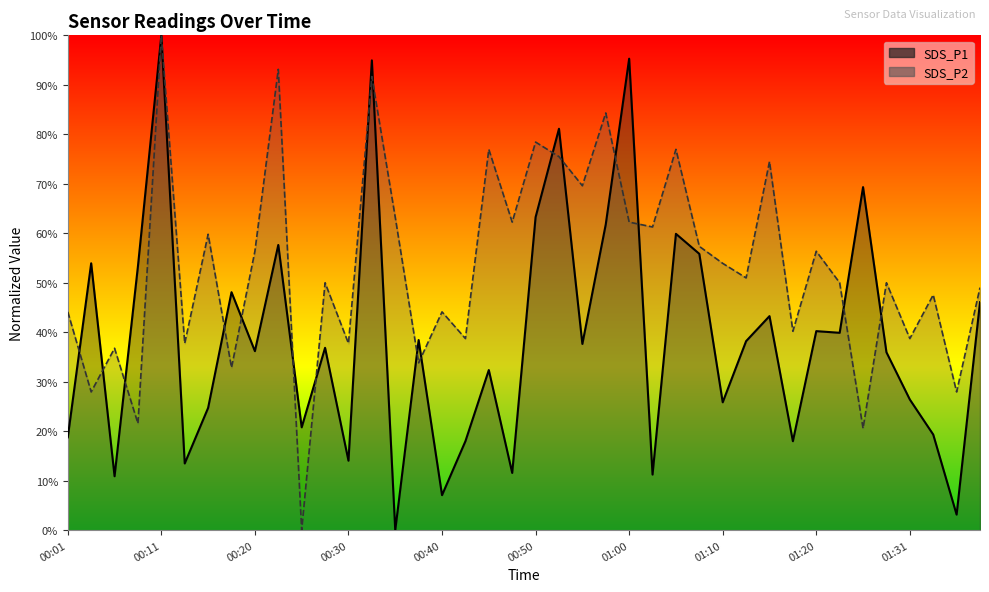

Is it true that SDS_P1 equals 0.9 at 01:05?

False